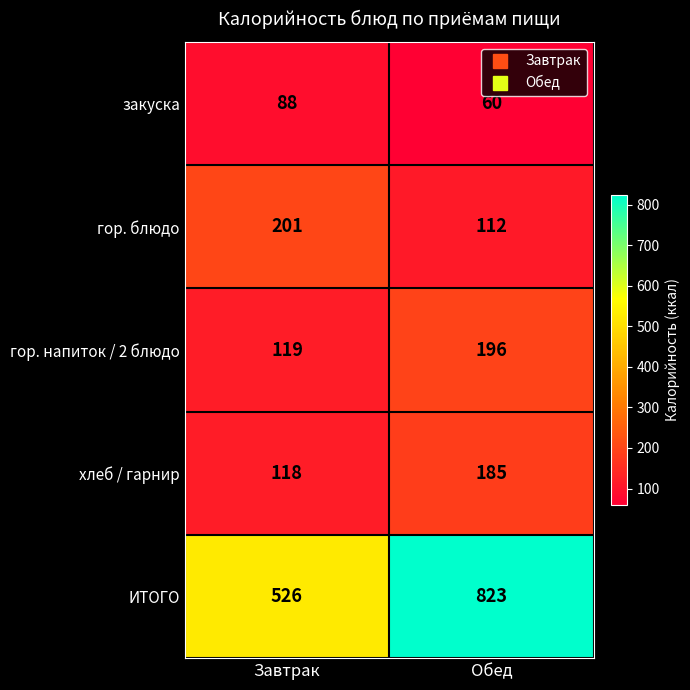

At which label is гор. блюдо closest to 156?

Обед